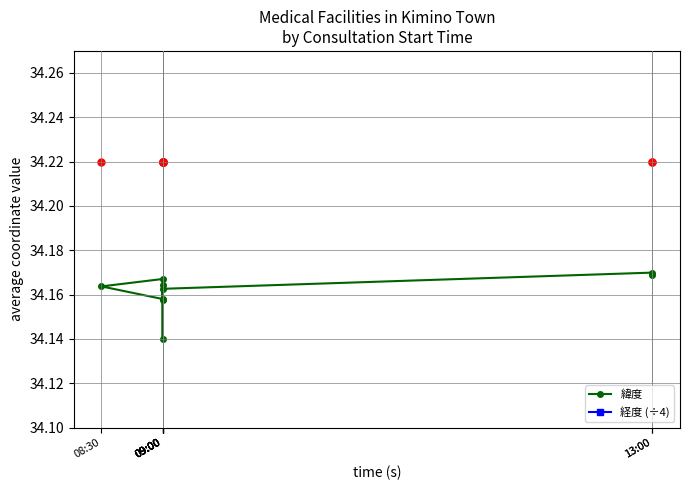

Rank the series by their average value, from highest to lowest.

緯度, 経度 (÷4)